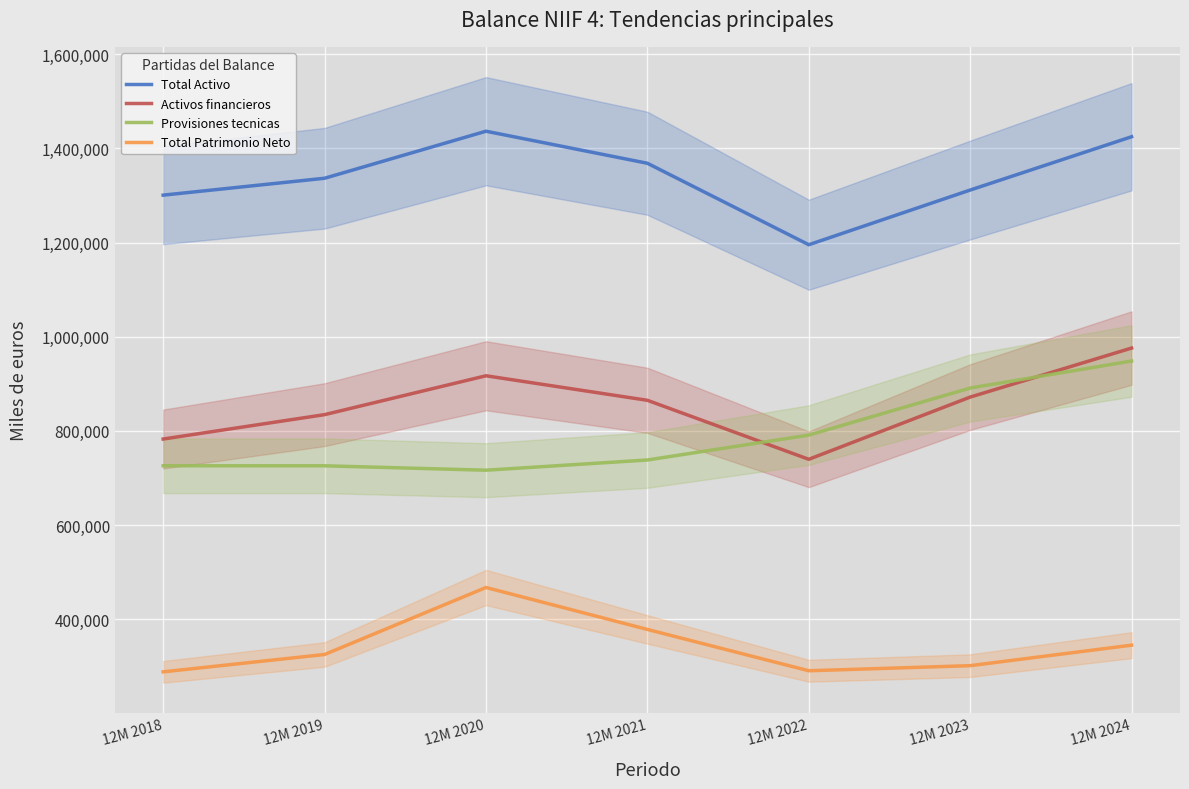

At which category is the sum across all series the highest?

12M 2024